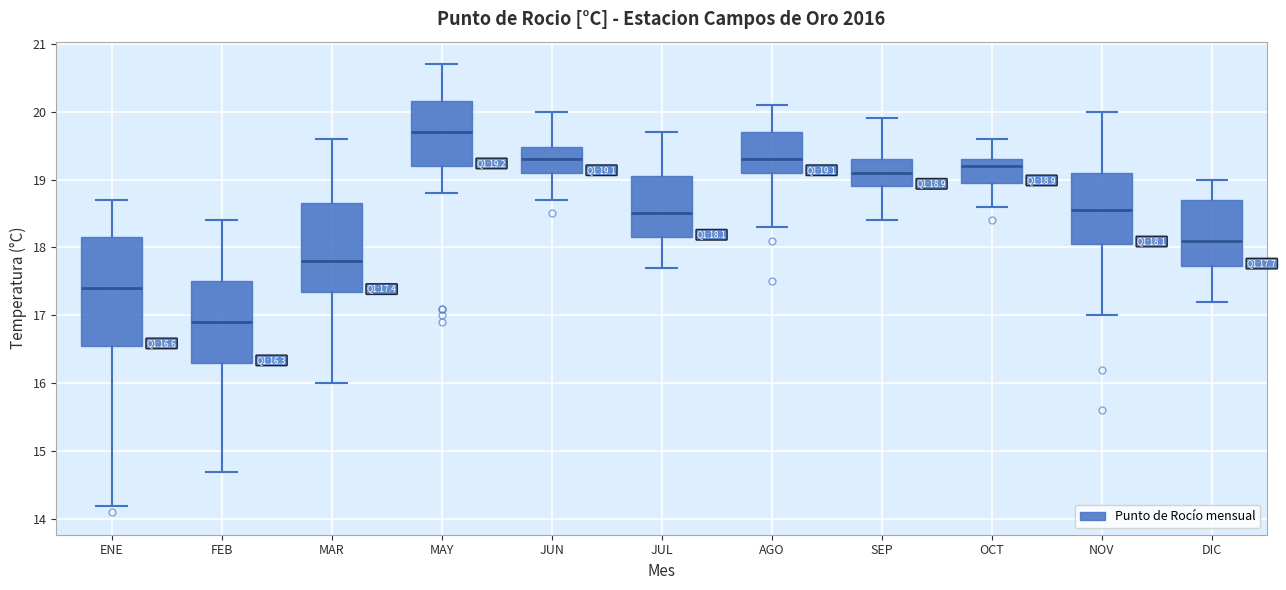

Which box is the tallest, from its lower edge to its upper edge?

ENE